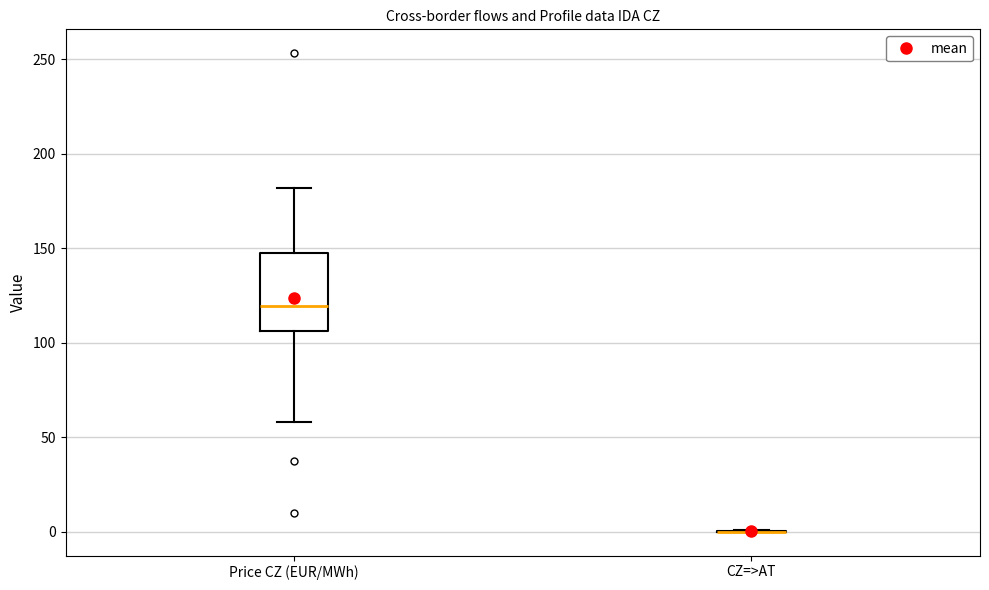

Reading left to right, read every box against the y-axis: the position of its median line, the range the box covers, and the ends of its whiskers. The values are not printed on the chart, so give them approximately, as read against the axis.

Price CZ (EUR/MWh): median 120, box 105 to 145, whiskers 60 to 180
CZ=>AT: box collapsed to a line at 0, whiskers 0 to 0